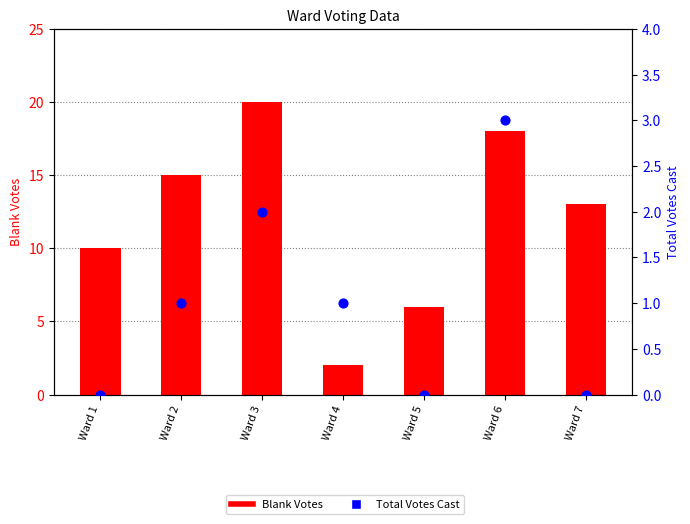

Which series reaches the maximum Y coordinate?

Blank Votes